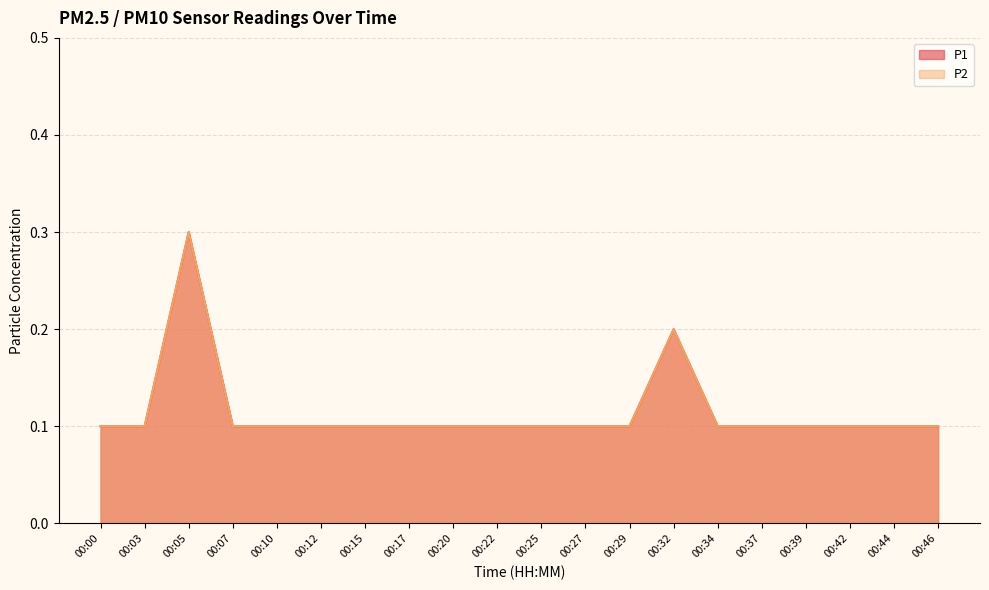

What is the value of the P2 point at the 6th from the left?

0.1